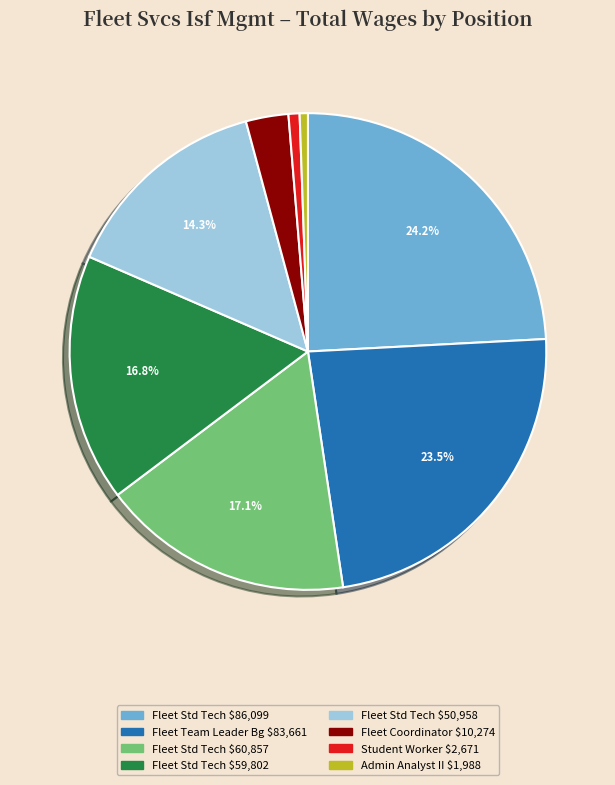

How many segments does this pie chart have?

8